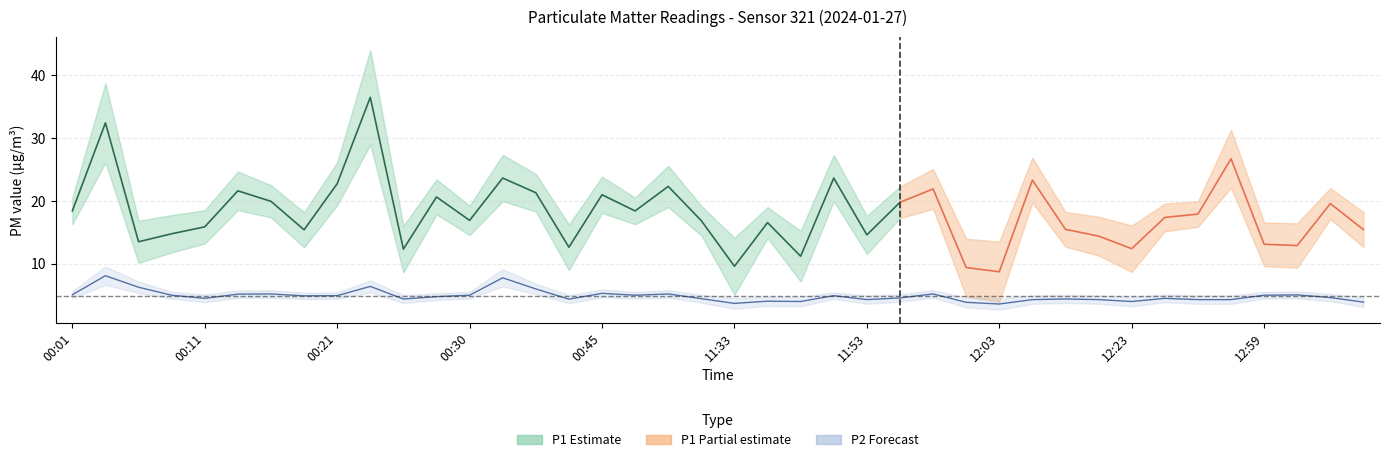

List the labels in order of value, largest first.

00:04, 00:33, 00:23, 00:06, 00:35, 00:45, 00:16, 01:07, 11:58, 00:13, 00:01, 13:04, 00:08, 00:30, 00:52, 12:59, 00:21, 11:51, 00:18, 00:28, 13:09, 11:56, 00:11, 12:25, 11:26, 00:25, 12:15, 00:38, 11:53, 12:05, 12:17, 12:28, 12:54, 11:43, 11:48, 12:23, 13:24, 12:00, 11:33, 12:03